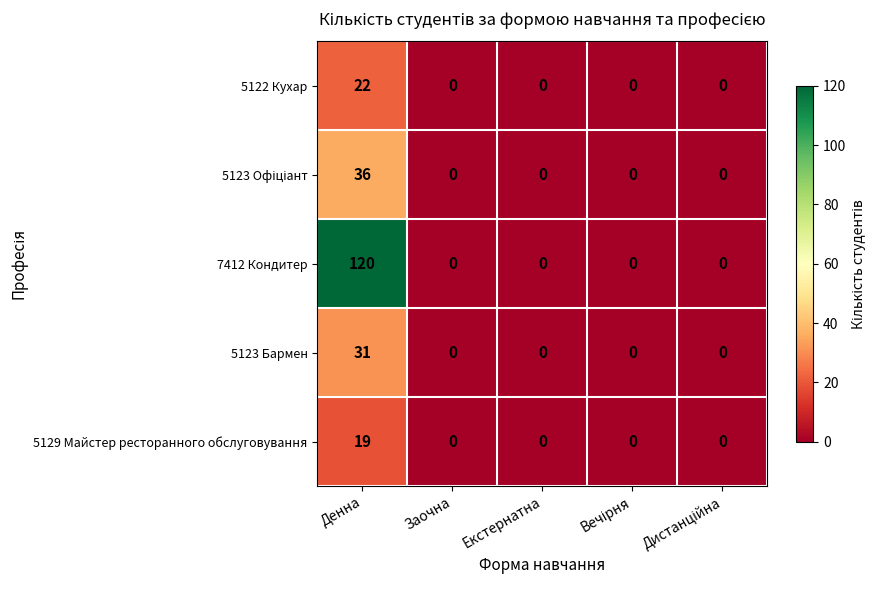

How many distinct data groups are displayed?

5